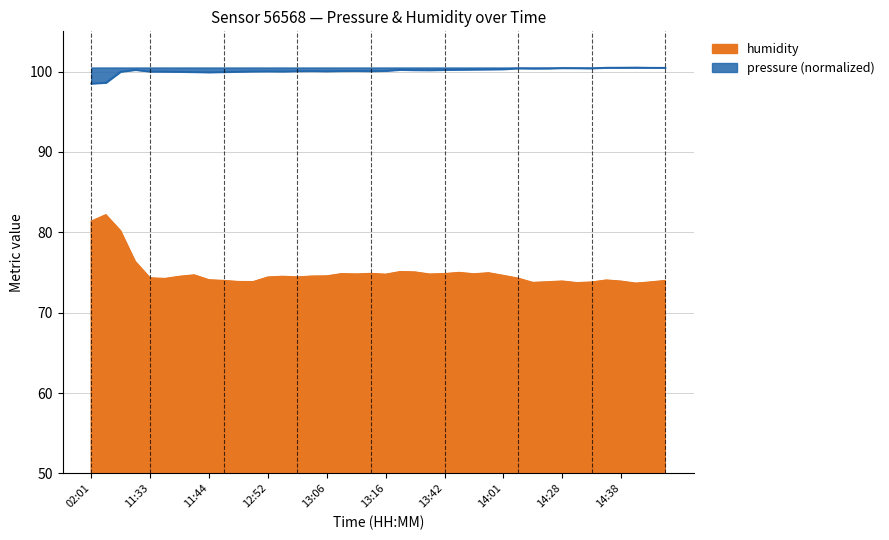

Reading right to left, transcribe all the data shown in this chart.

pressure: 14:45=100.5	14:43=100.5	14:40=100.5	14:38=100.5	14:35=100.5	14:33=100.4	14:30=100.4	14:28=100.4	14:22=100.4	14:17=100.4	14:15=100.4	14:01=100.3	13:55=100.3	13:50=100.2	13:47=100.2	13:42=100.2	13:40=100.2	13:37=100.2	13:31=100.2	13:16=100.1	13:13=100.0	13:10=100.1	13:08=100.1	13:06=100.0	13:03=100.1	13:00=100.0	12:57=100.0	12:52=100.0	12:41=100.0	12:36=100.0	12:33=99.9	11:44=99.9	11:41=99.9	11:39=100.0	11:36=100.0	11:33=100.0	10:31=100.2	08:05=100.0	03:09=98.6	02:01=98.5
humidity: 14:45=74.0	14:43=73.8	14:40=73.7	14:38=73.9	14:35=74.0	14:33=73.8	14:30=73.7	14:28=73.9	14:22=73.8	14:17=73.8	14:15=74.3	14:01=74.6	13:55=75.0	13:50=74.8	13:47=75.0	13:42=74.8	13:40=74.8	13:37=75.0	13:31=75.1	13:16=74.8	13:13=74.9	13:10=74.8	13:08=74.8	13:06=74.6	13:03=74.5	13:00=74.4	12:57=74.5	12:52=74.4	12:41=73.8	12:36=73.9	12:33=74.0	11:44=74.1	11:41=74.7	11:39=74.5	11:36=74.2	11:33=74.3	10:31=76.4	08:05=80.2	03:09=82.2	02:01=81.4